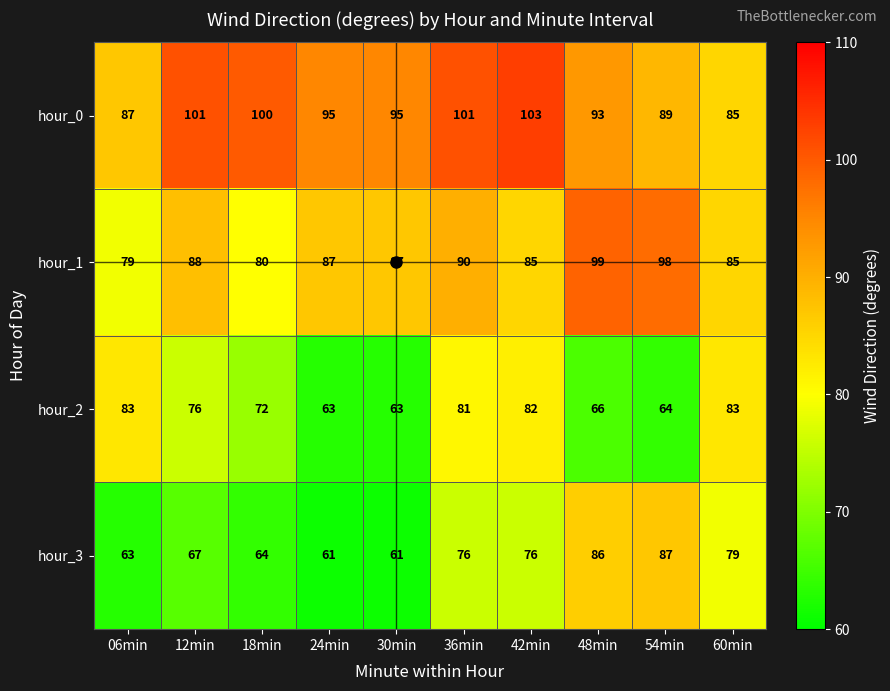

What is the sum of the hour_2 values at 60min and 24min?

146